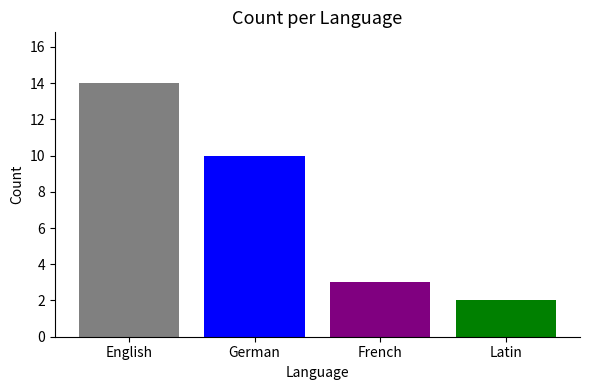

What value does the data have at English?

14